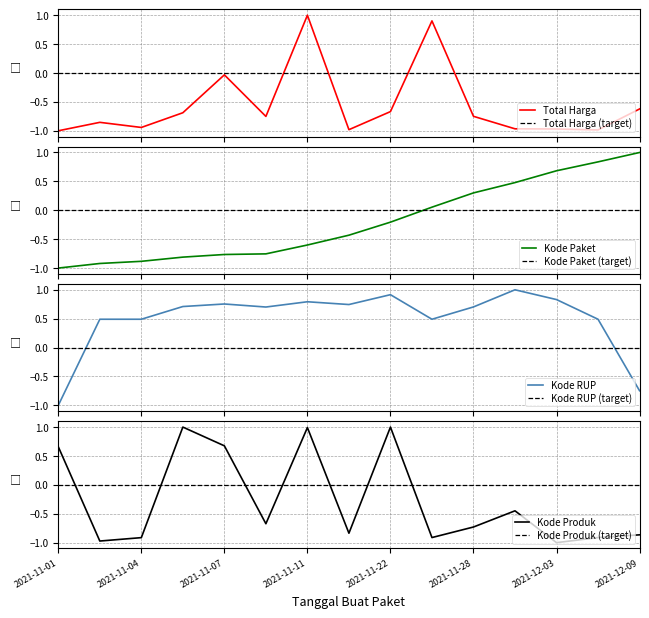

Reading left to right, list all the values displayed in this chart.

Total Harga: 2021-11-01=-1.0	2021-11-03=-0.9	2021-11-04=-0.9	2021-11-05=-0.7	2021-11-07=-0.0	2021-11-08=-0.8	2021-11-11=1.0	2021-11-17=-1.0	2021-11-22=-0.7	2021-11-24=0.9	2021-11-28=-0.7	2021-12-01=-1.0	2021-12-03=-1.0	2021-12-07=-1.0	2021-12-09=-0.6
Kode Paket: 2021-11-01=-1.0	2021-11-03=-0.9	2021-11-04=-0.9	2021-11-05=-0.8	2021-11-07=-0.8	2021-11-08=-0.8	2021-11-11=-0.6	2021-11-17=-0.4	2021-11-22=-0.2	2021-11-24=0.1	2021-11-28=0.3	2021-12-01=0.5	2021-12-03=0.7	2021-12-07=0.8	2021-12-09=1.0
Kode RUP: 2021-11-01=-1.0	2021-11-03=0.5	2021-11-04=0.5	2021-11-05=0.7	2021-11-07=0.8	2021-11-08=0.7	2021-11-11=0.8	2021-11-17=0.7	2021-11-22=0.9	2021-11-24=0.5	2021-11-28=0.7	2021-12-01=1.0	2021-12-03=0.8	2021-12-07=0.5	2021-12-09=-0.7
Kode Produk: 2021-11-01=0.7	2021-11-03=-1.0	2021-11-04=-0.9	2021-11-05=1.0	2021-11-07=0.7	2021-11-08=-0.7	2021-11-11=1.0	2021-11-17=-0.8	2021-11-22=1.0	2021-11-24=-0.9	2021-11-28=-0.7	2021-12-01=-0.4	2021-12-03=-1.0	2021-12-07=-0.9	2021-12-09=-0.9